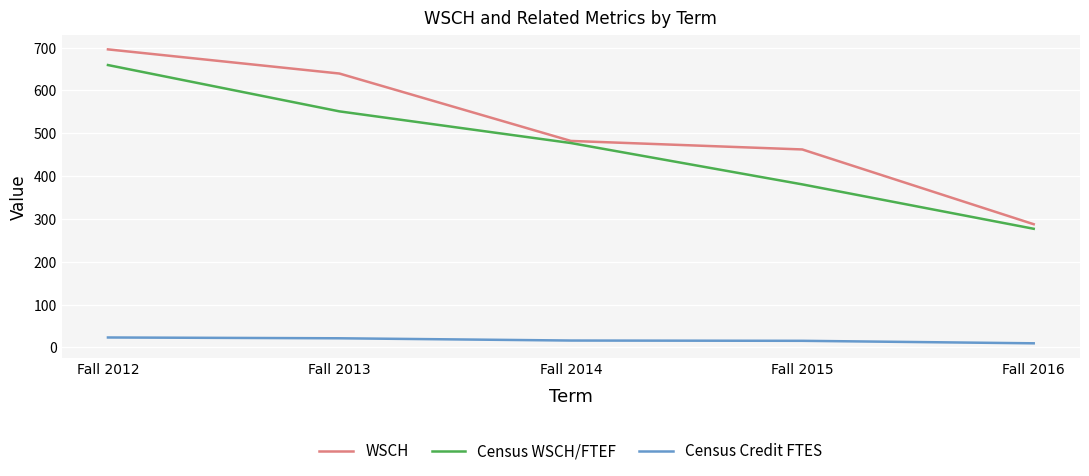

What is the difference between the WSCH values at Fall 2012 and Fall 2016?

408.3